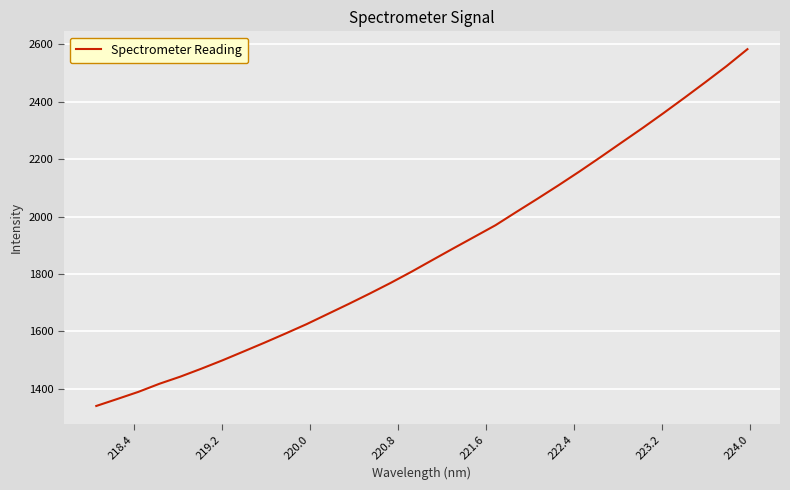

What is the maximum value shown in the chart?

2582.6